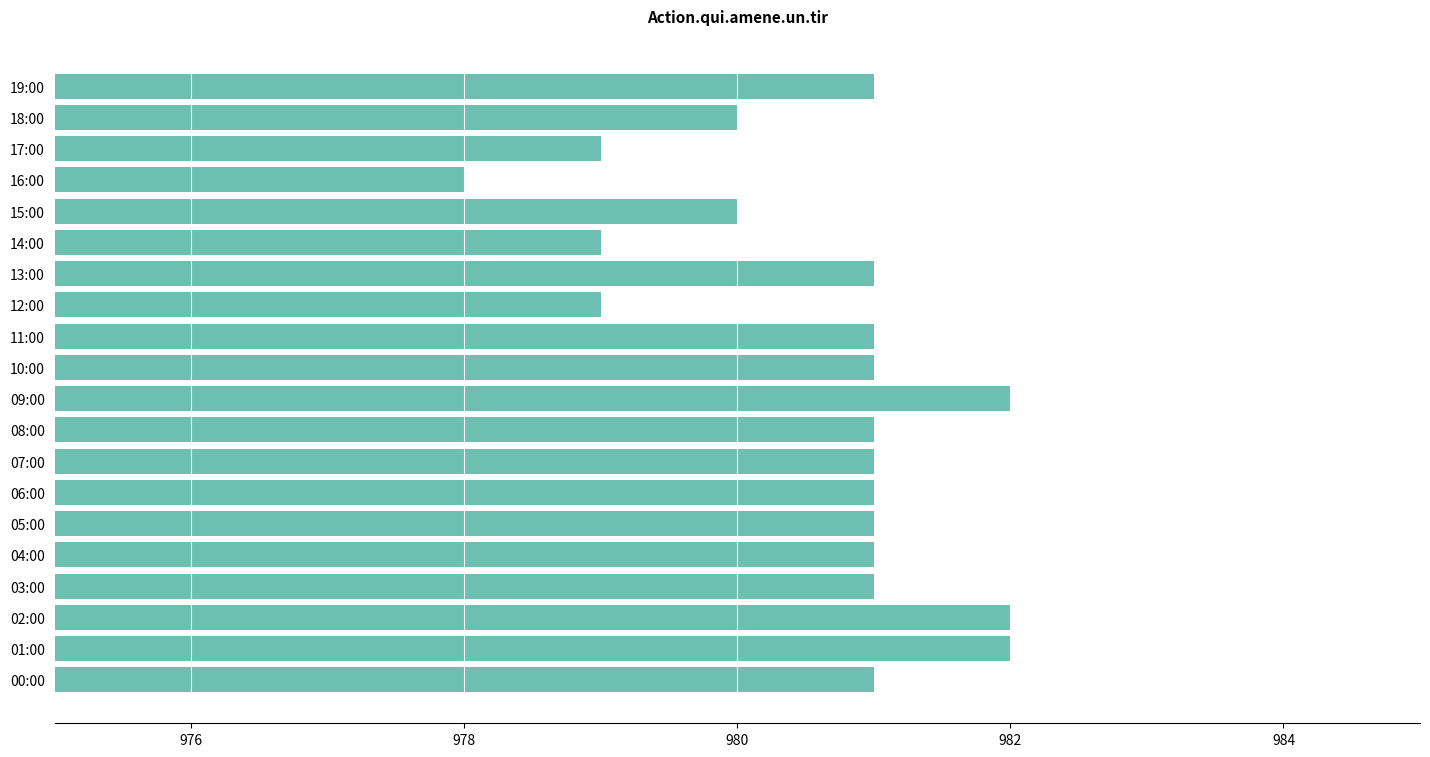

What is the minimum value shown in the chart?

978